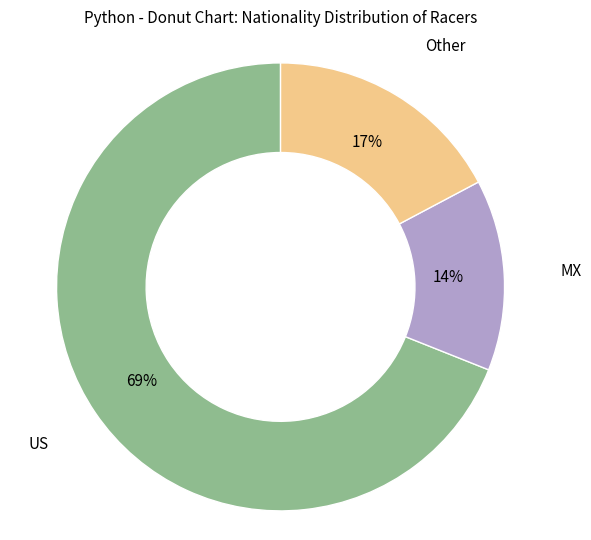

To the nearest percent, what is the difference between the largest and smallest slice percentages?

55%